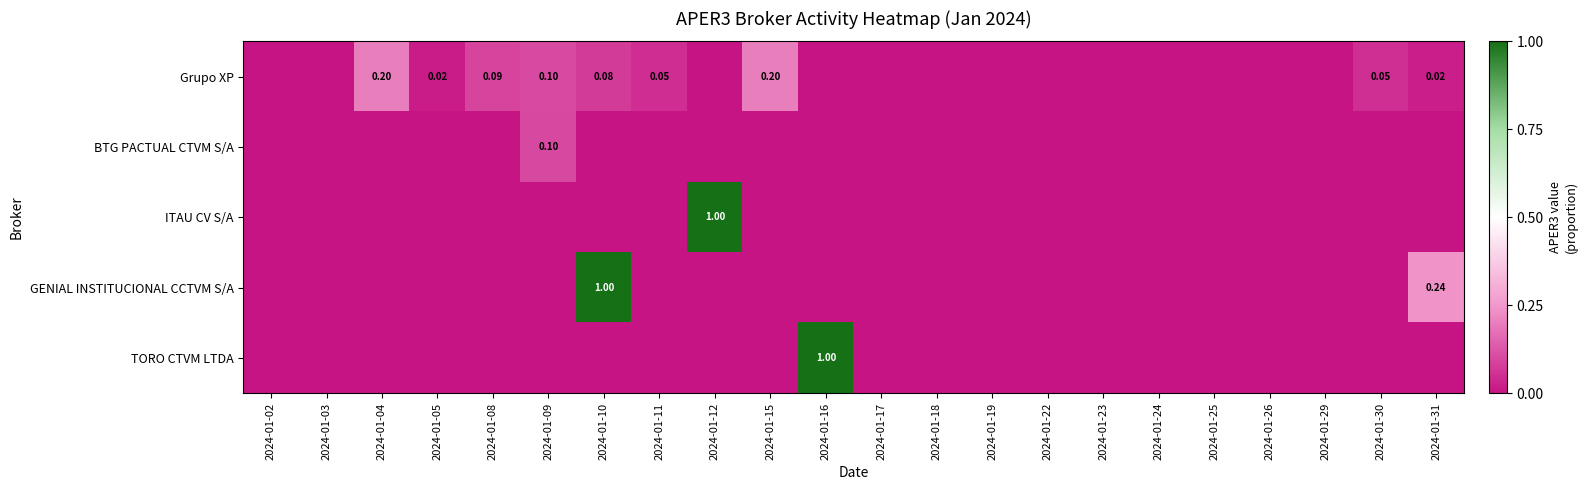

Between 2024-01-04 and 2024-01-10, which series saw the biggest shift?

GENIAL INSTITUCIONAL CCTVM S/A